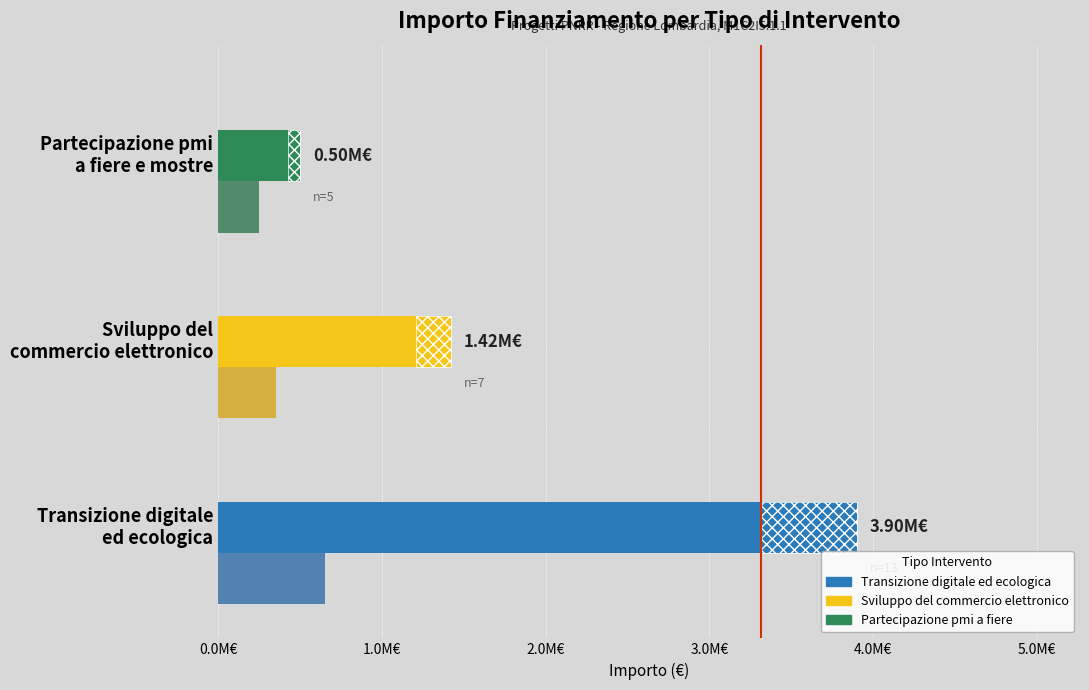

The value of Numero progetti (×50k€) at Partecipazione pmi a fiere e mostre is 120033. True or false?

False